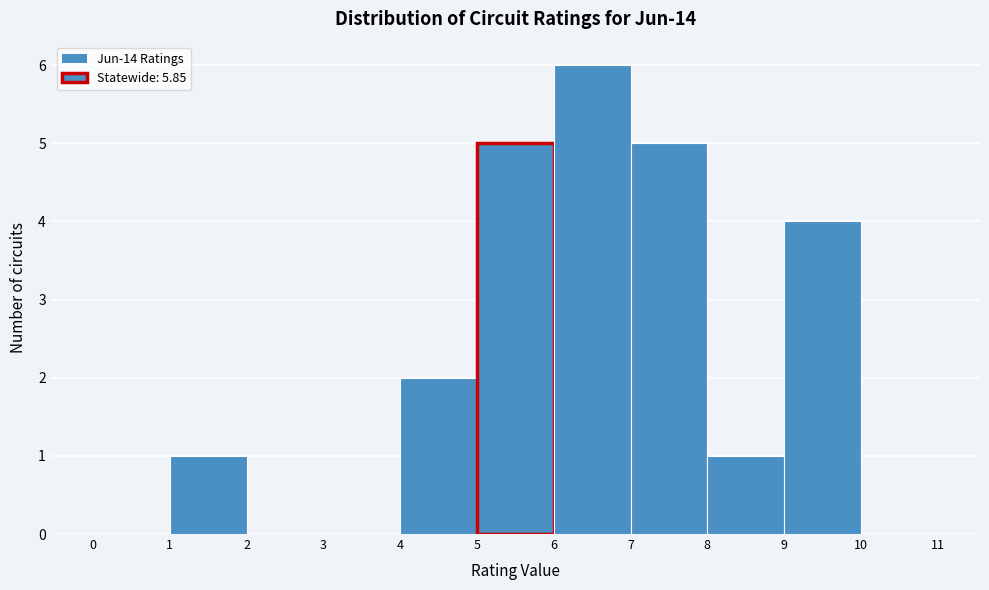

Reading left to right, list every bar in this chart as the range it spans on the x-axis followed by its height. The values are not printed on the chart, so give them approximately, as read against the axis.

0 to 1: 0
1 to 2: 1
2 to 3: 0
3 to 4: 0
4 to 5: 2
5 to 6: 5
6 to 7: 6
7 to 8: 5
8 to 9: 1
9 to 10: 4
10 to 11: 0